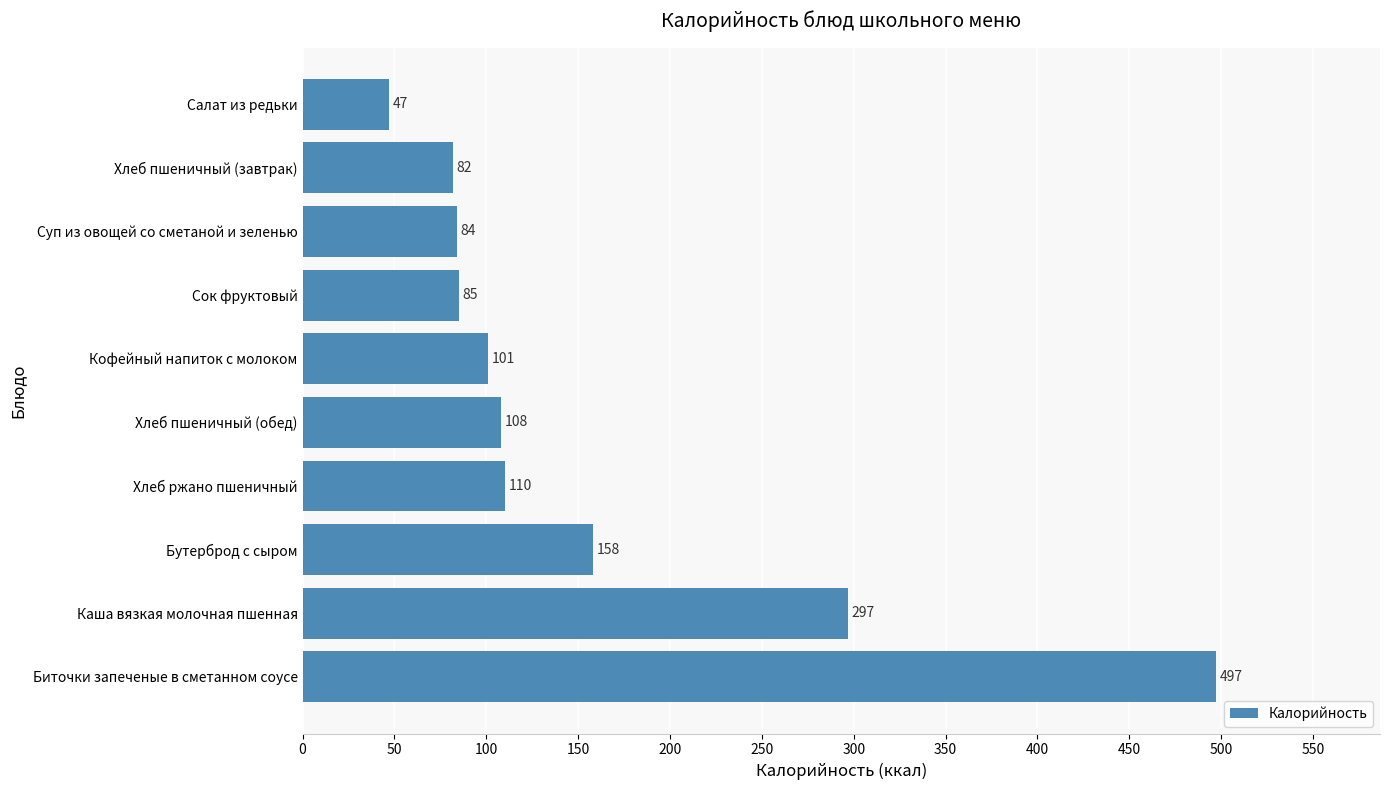

Does the chart contain stacked bars?

No